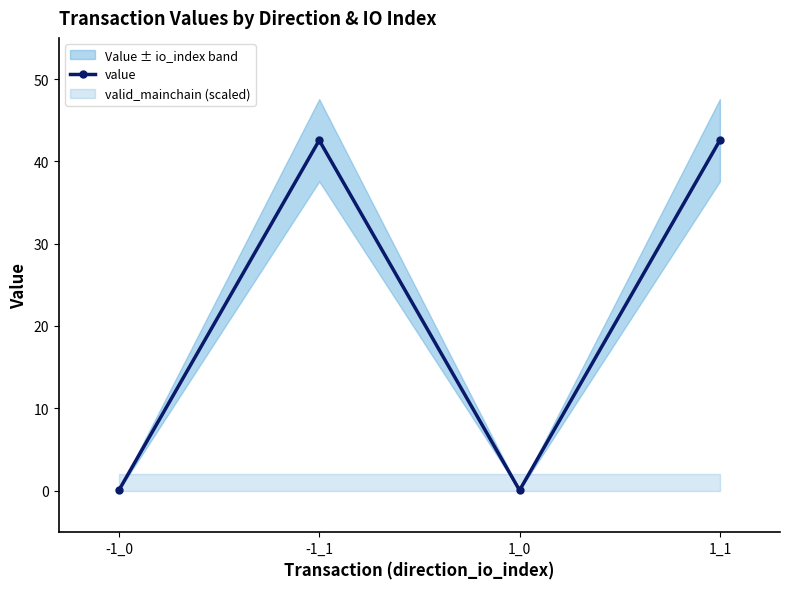

At which label does the data first exceed 42?

-1_1